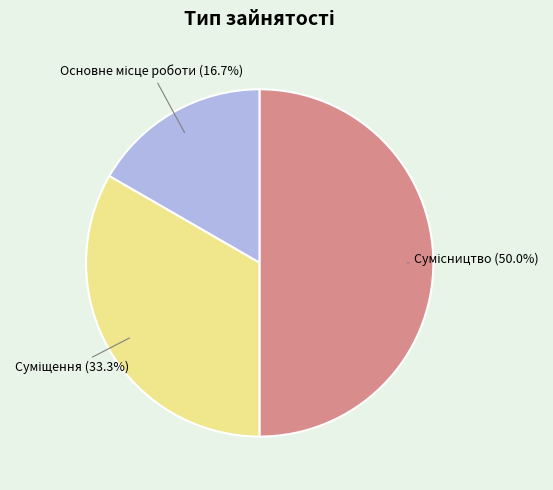

What is the ratio of the value at Суміщення to the value at Основне місце роботи?

2.0